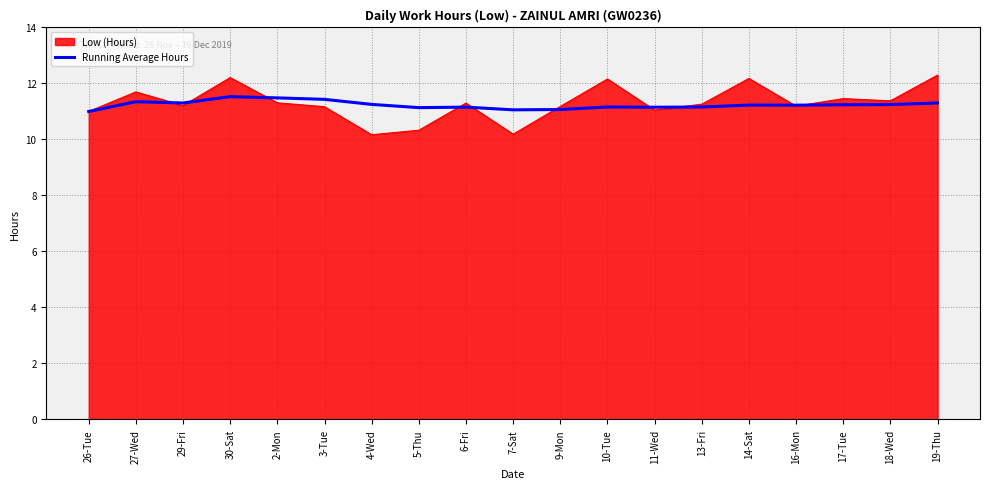

Rank the series by their maximum value, from lowest to highest.

Running Average Hours, Low (Hours)